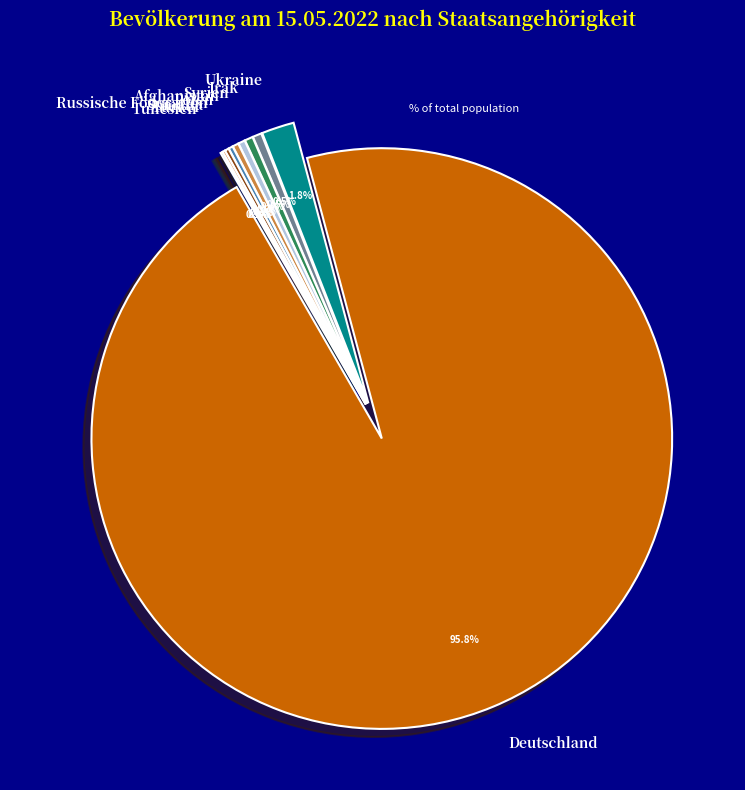

Which slice is the smallest?

Tunesien